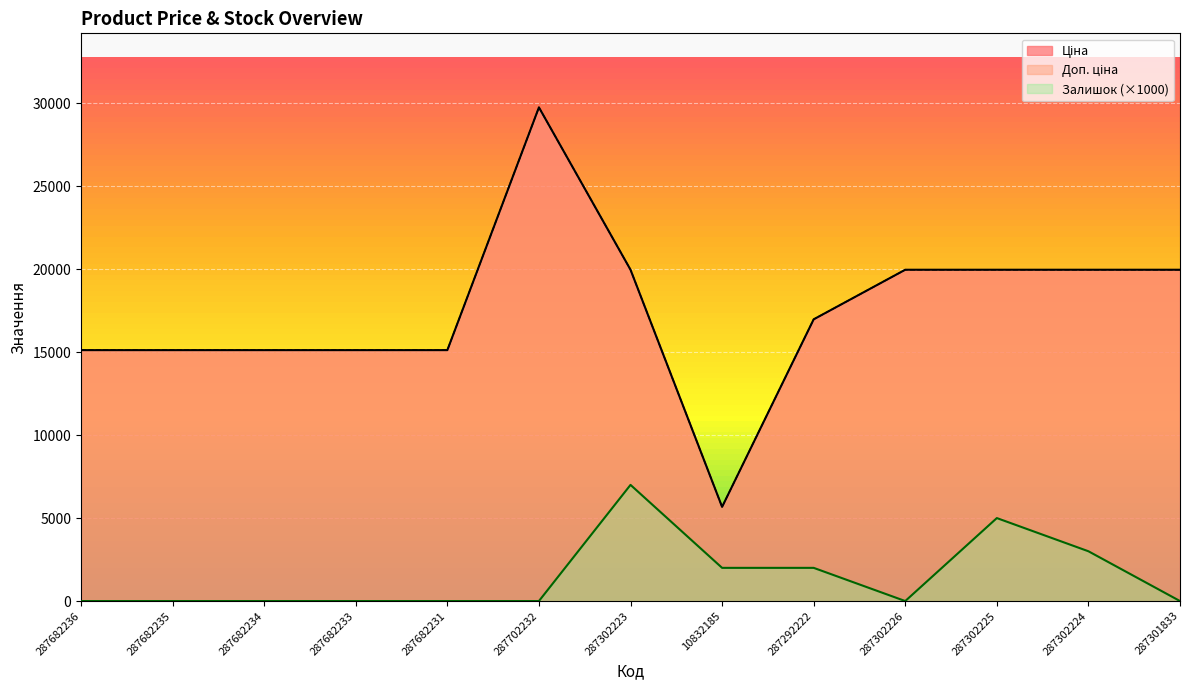

Rank the categories by Доп. ціна value from highest to lowest.

287702232, 287302223, 287302226, 287302225, 287302224, 287301833, 287292222, 287682236, 287682235, 287682234, 287682233, 287682231, 10832185